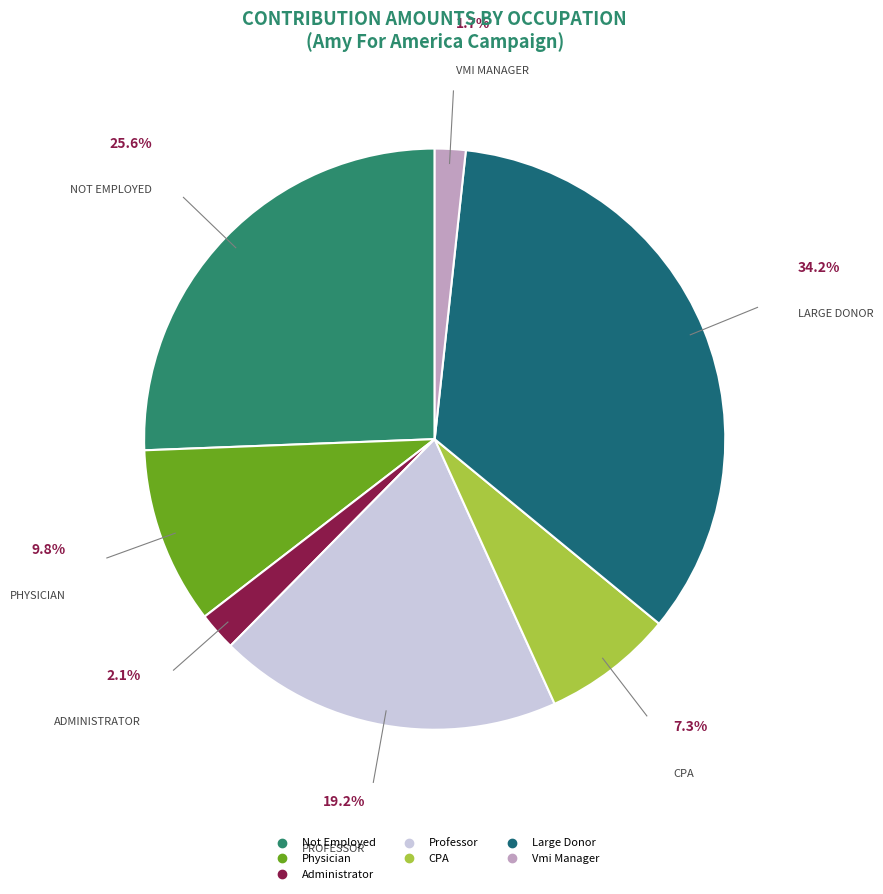

Does any single category account for the majority?

No